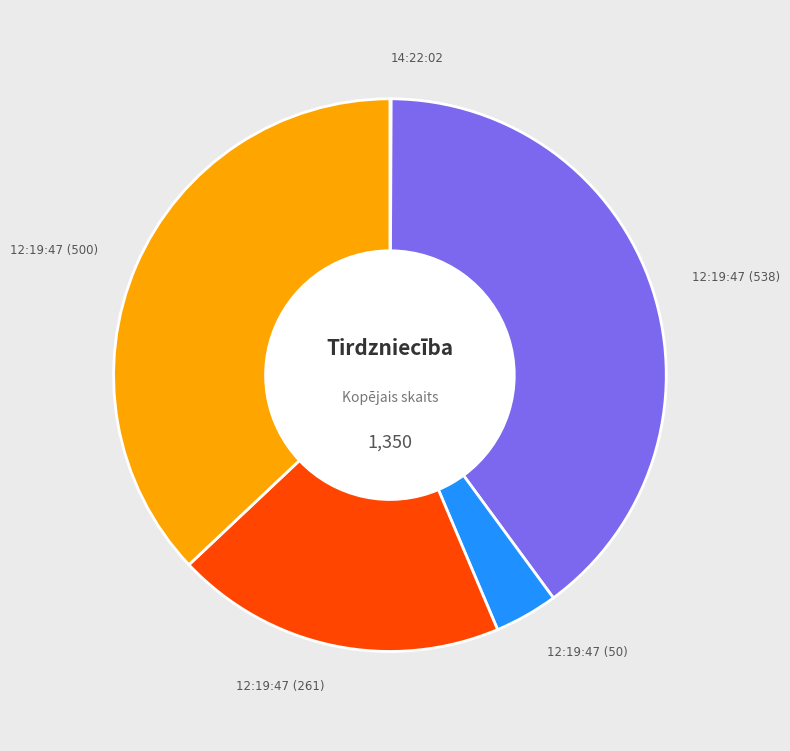

Between 12:19:47 (538) and 12:19:47 (500), which is larger?

12:19:47 (538)